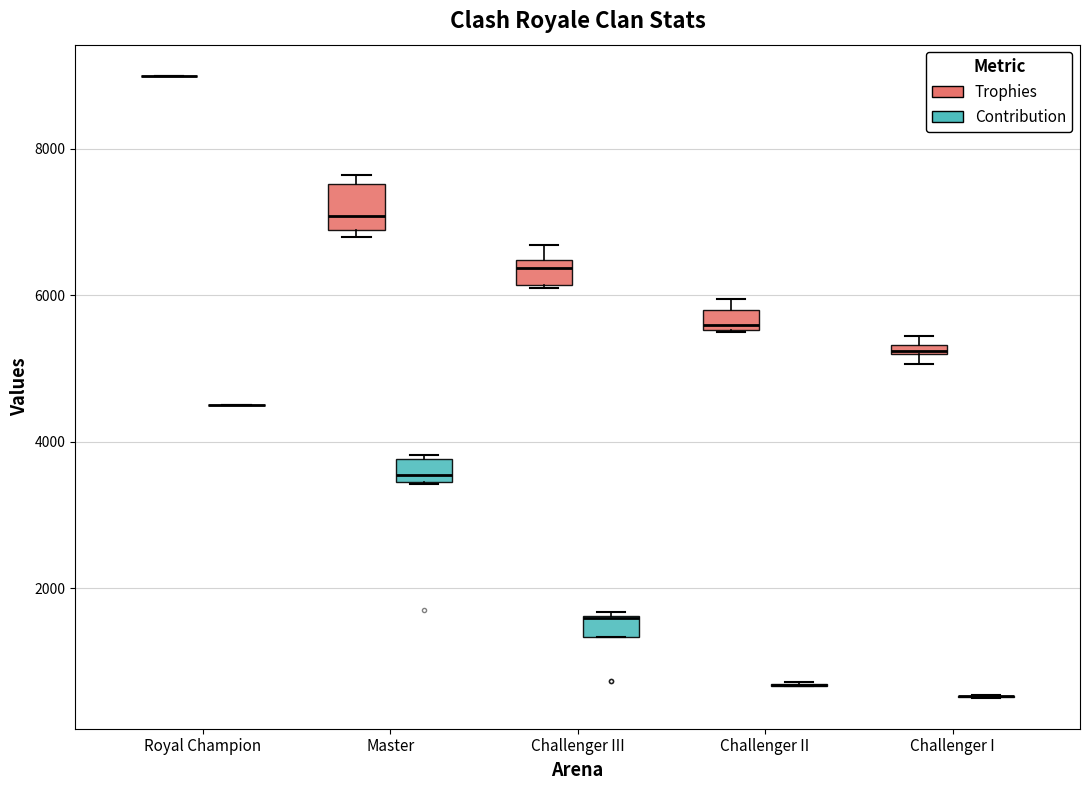

Which box is the tallest, from its lower edge to its upper edge?

Master (Trophies)